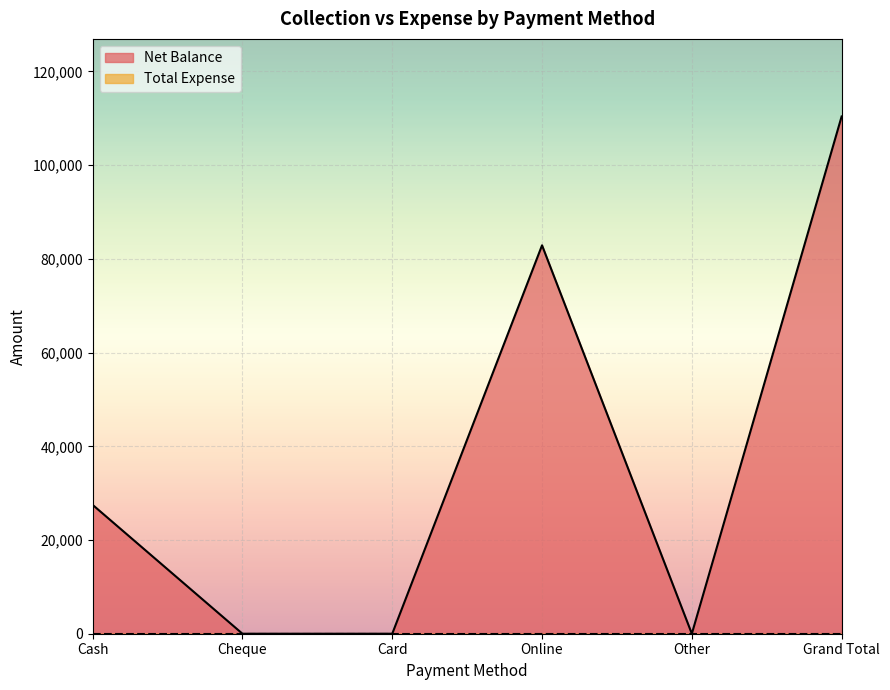

Reading right to left, list all the values displayed in this chart.

110400	0	82900	0	0	27500